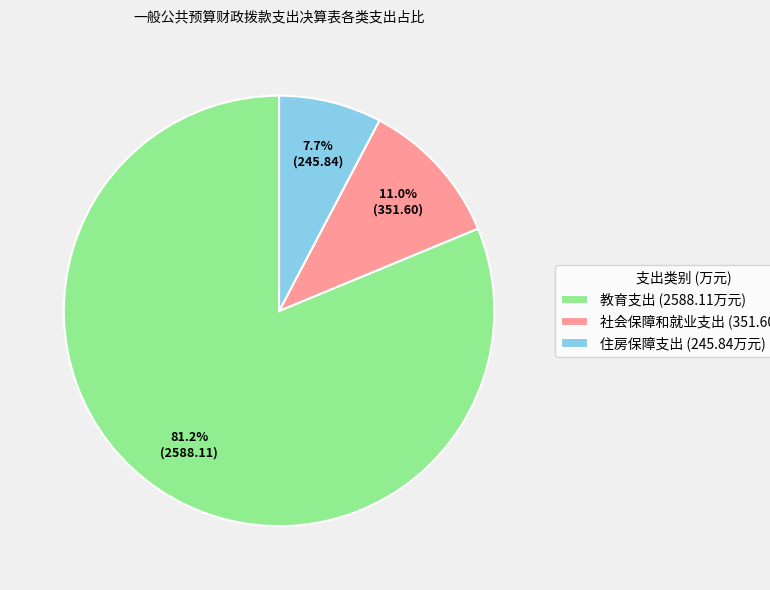

What is the ratio of the value at 教育支出 to the value at 住房保障支出?

10.5